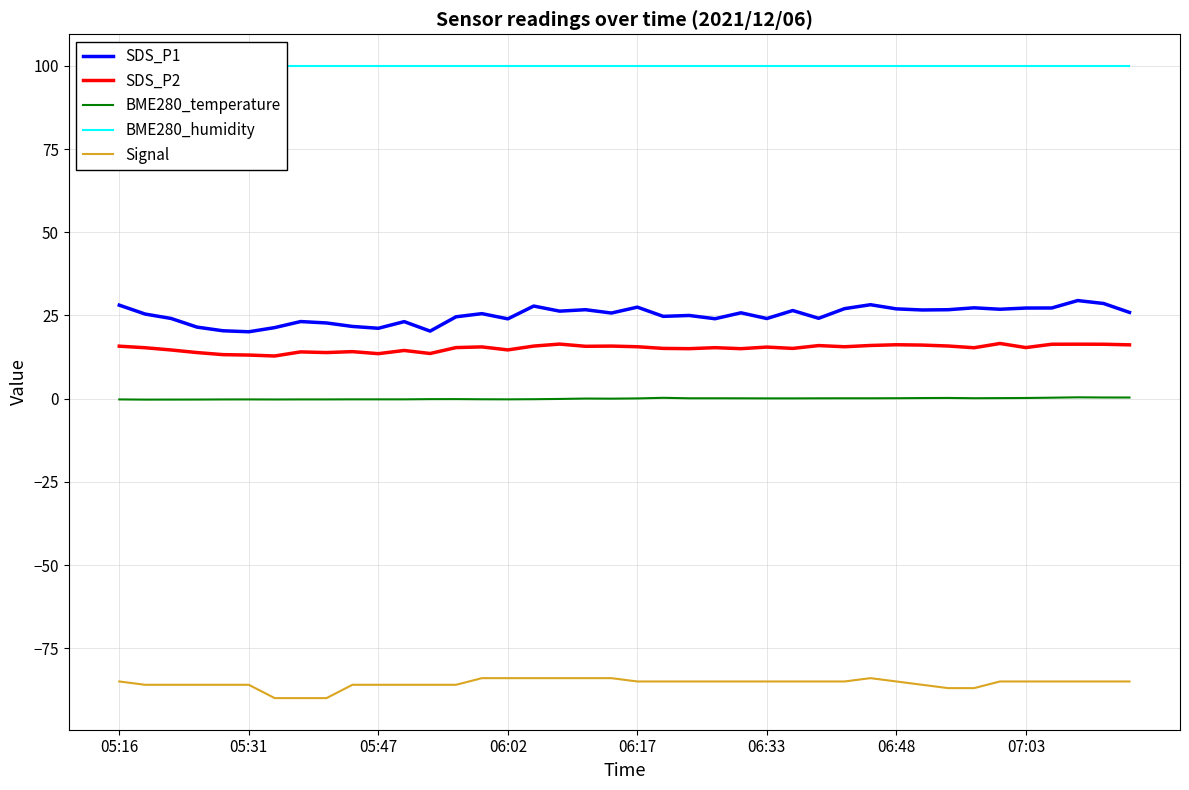

What is the minimum value for SDS_P2?

12.8